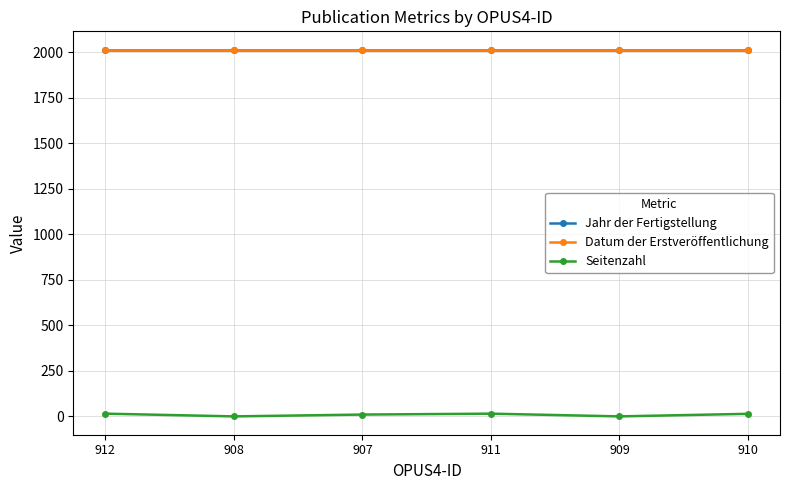

Is it true that Datum der Erstveröffentlichung equals 3255 at 907?

False